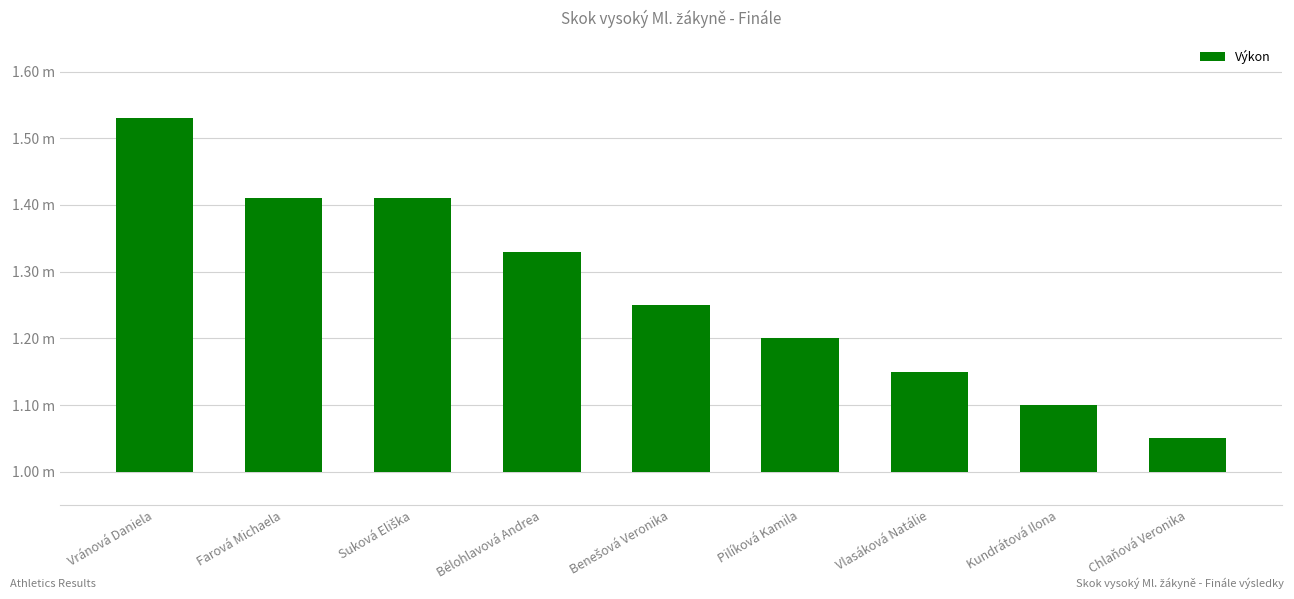

Which has a higher value, Bělohlavová Andrea or Chlaňová Veronika?

Bělohlavová Andrea